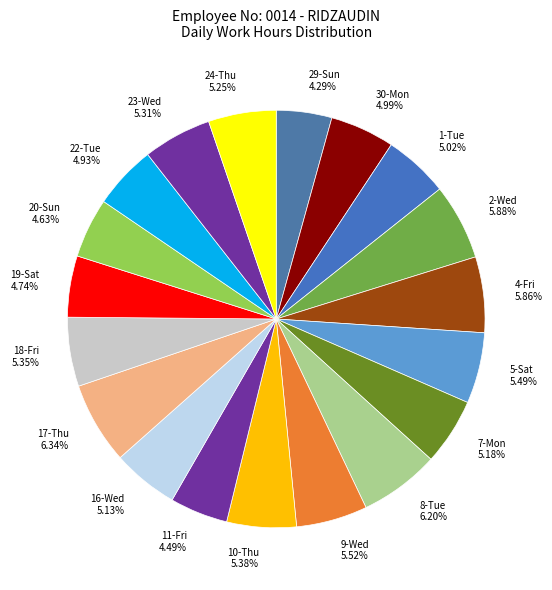

Is it true that 1-Tue is 5% of the pie?

True